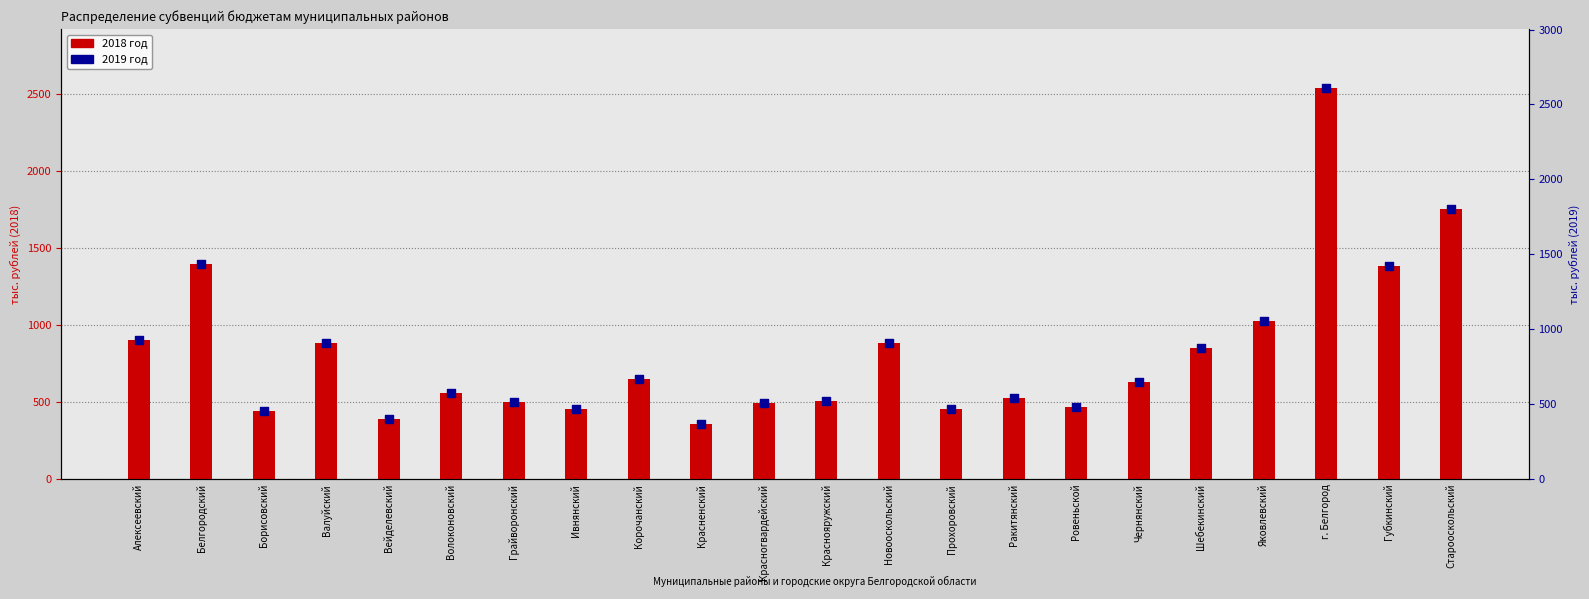

Which series reaches the minimum Y coordinate?

2018 год